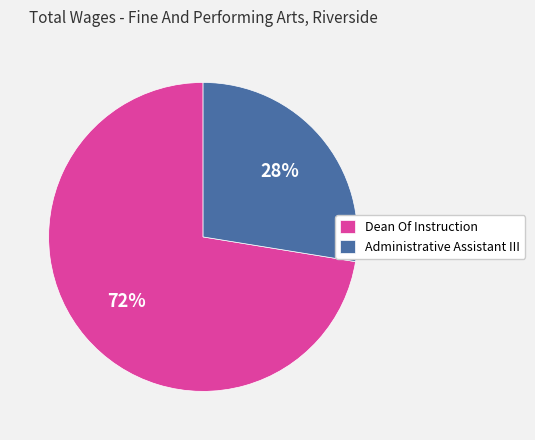

Is there a majority slice in this chart?

Yes